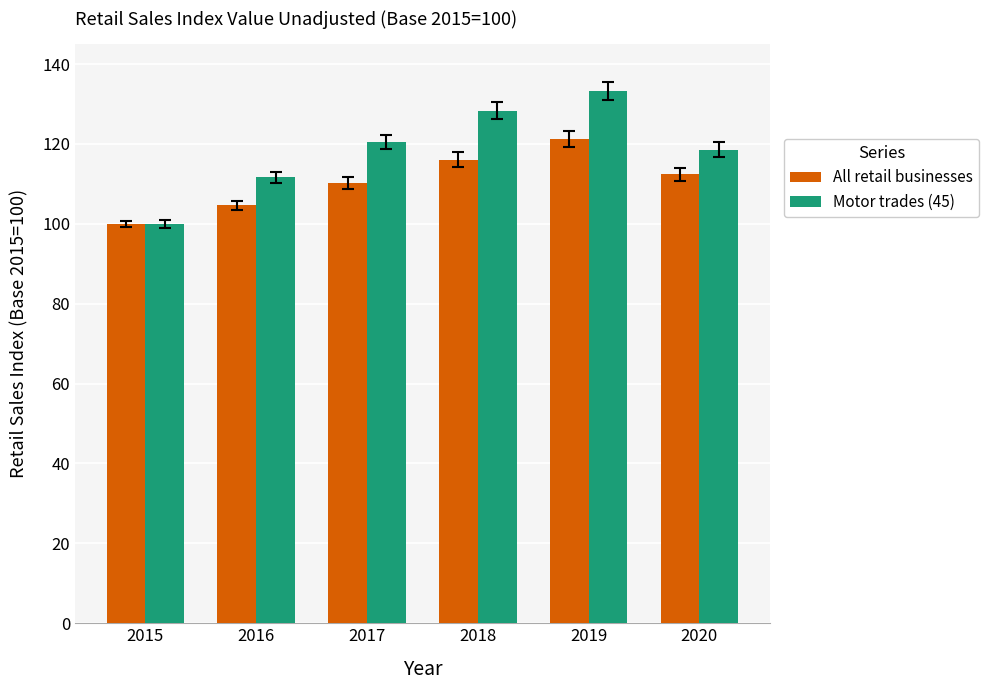

At which label does All retail businesses first exceed 112?

2018